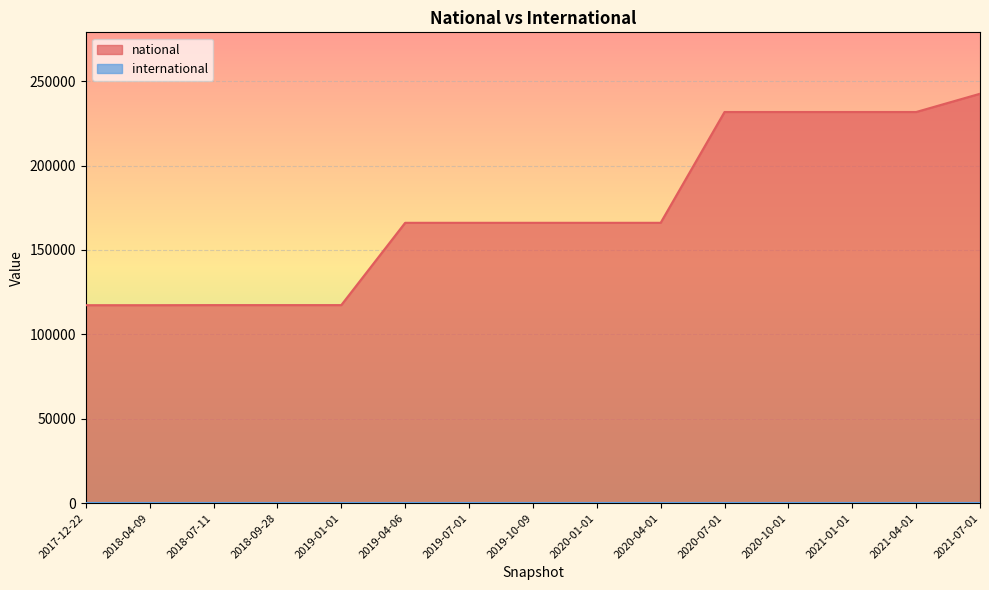

True or false: the data shows 134307 at 2020-10-01.

False